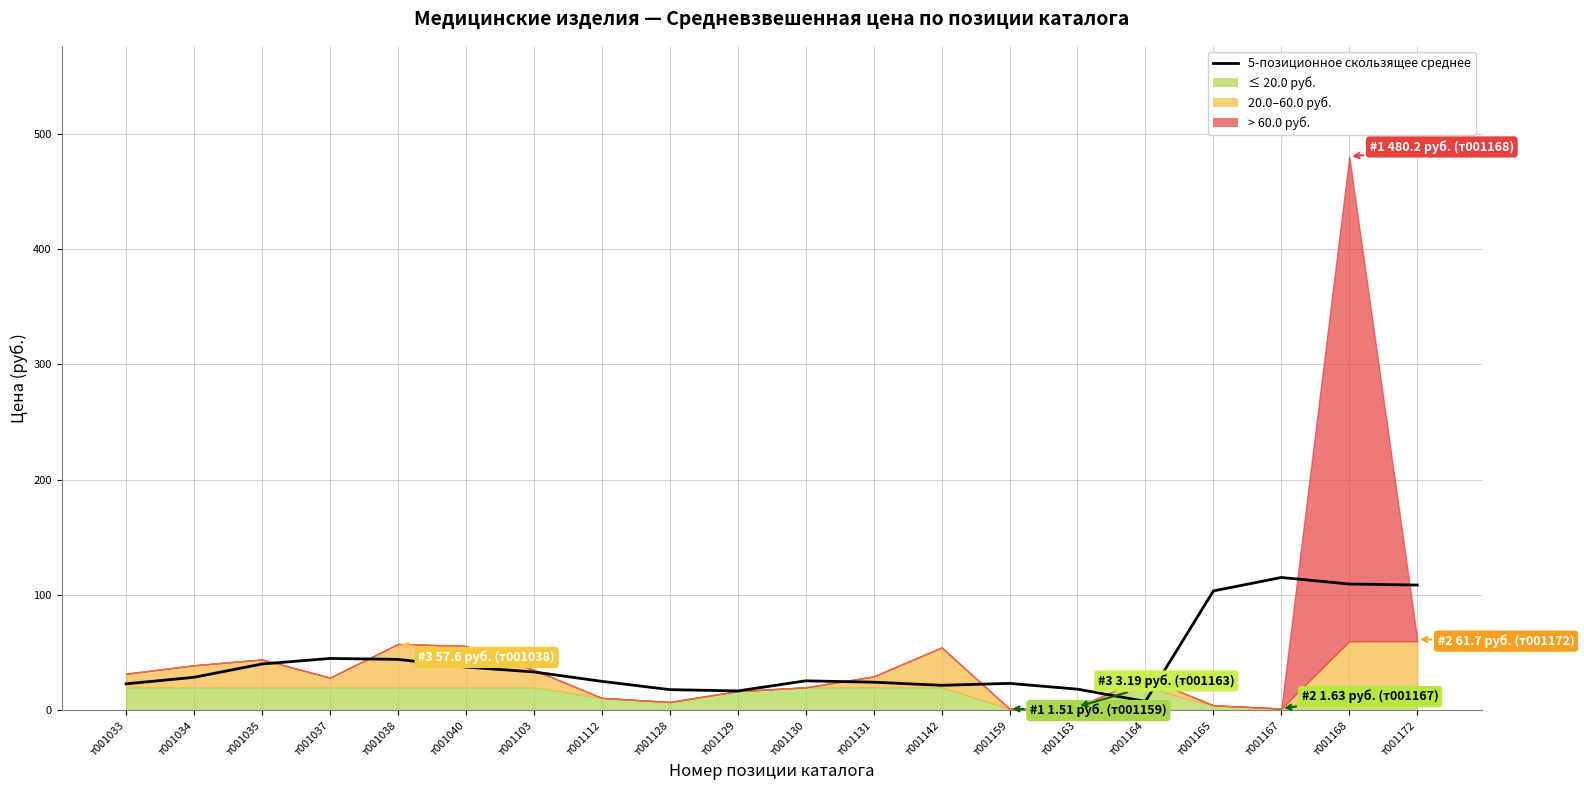

How many values exceed 28?

10